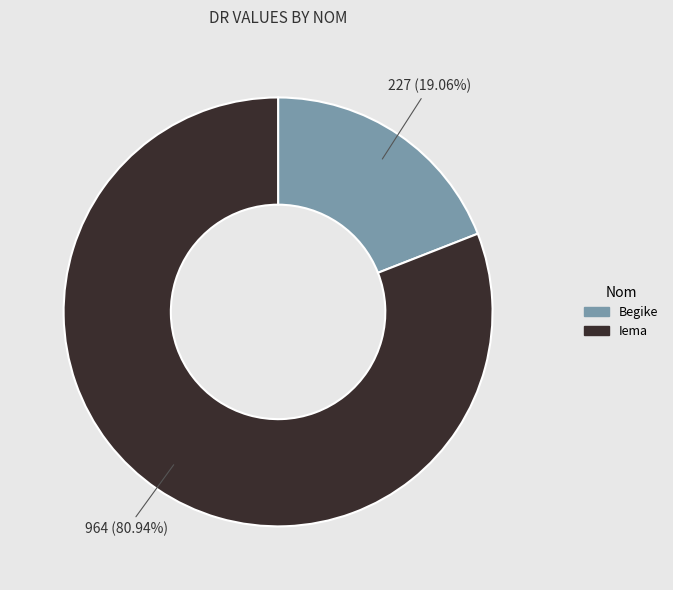

Do Iema and Begike together represent more than half of the pie?

Yes